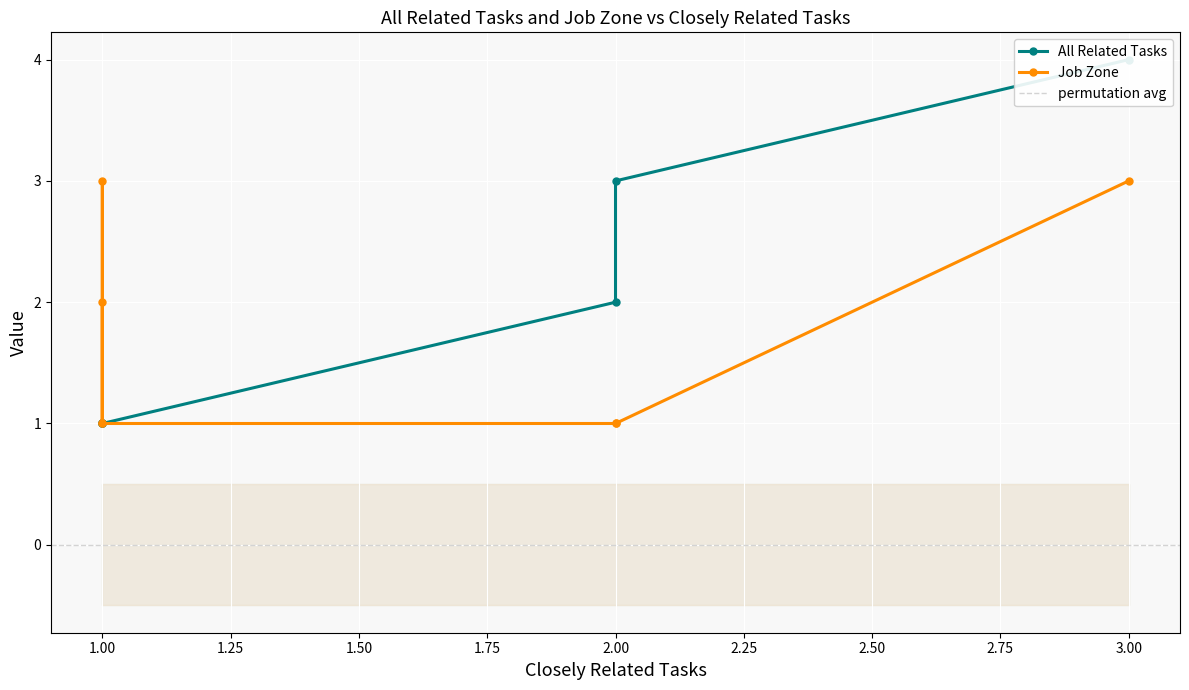

How many categories are shown in the chart?

7